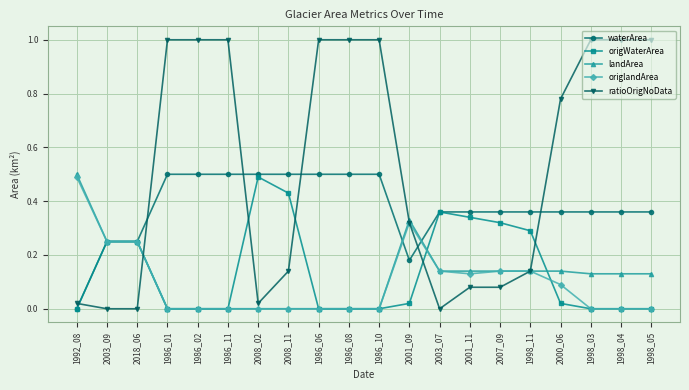

How many times do ratioOrigNoData and origWaterArea cross each other?

6